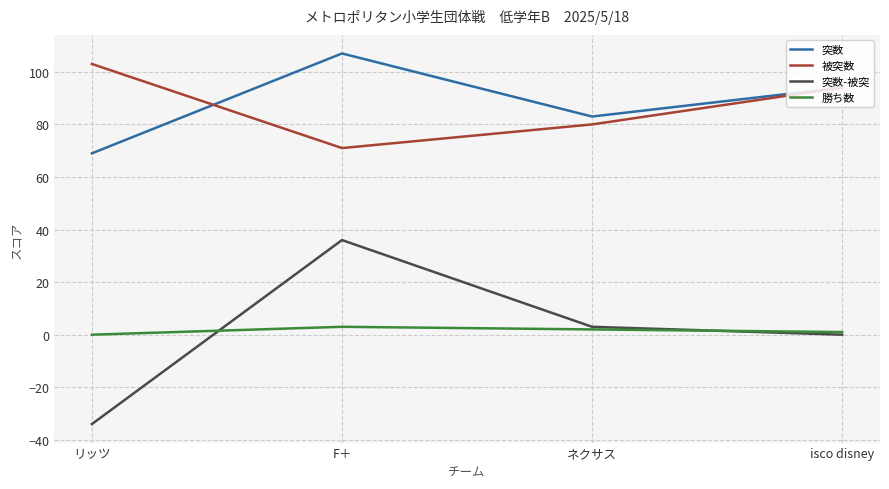

Which series has the largest total across all categories?

突数